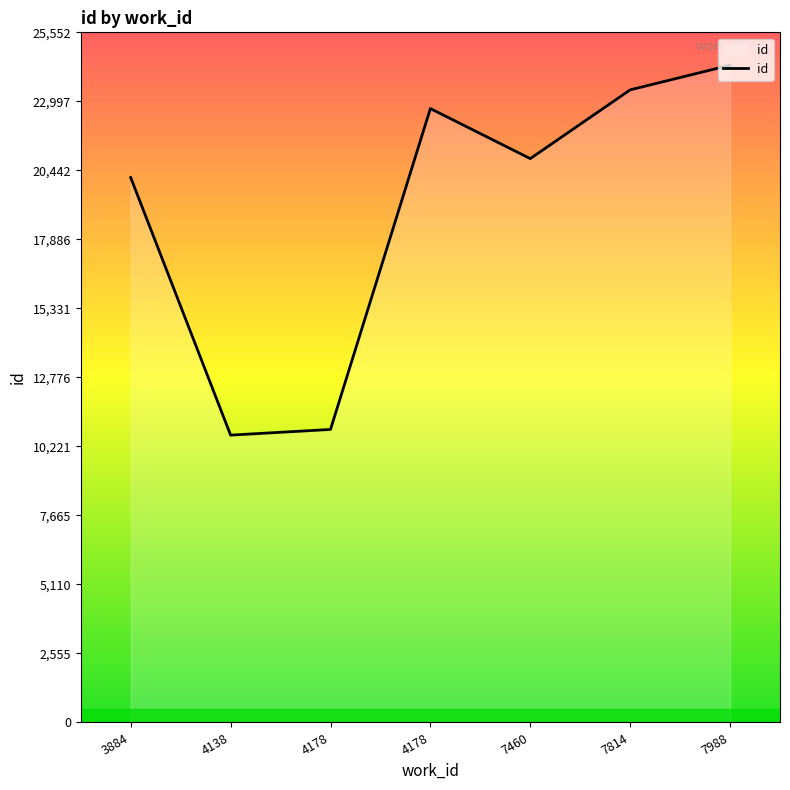

How many categories are shown in the chart?

7